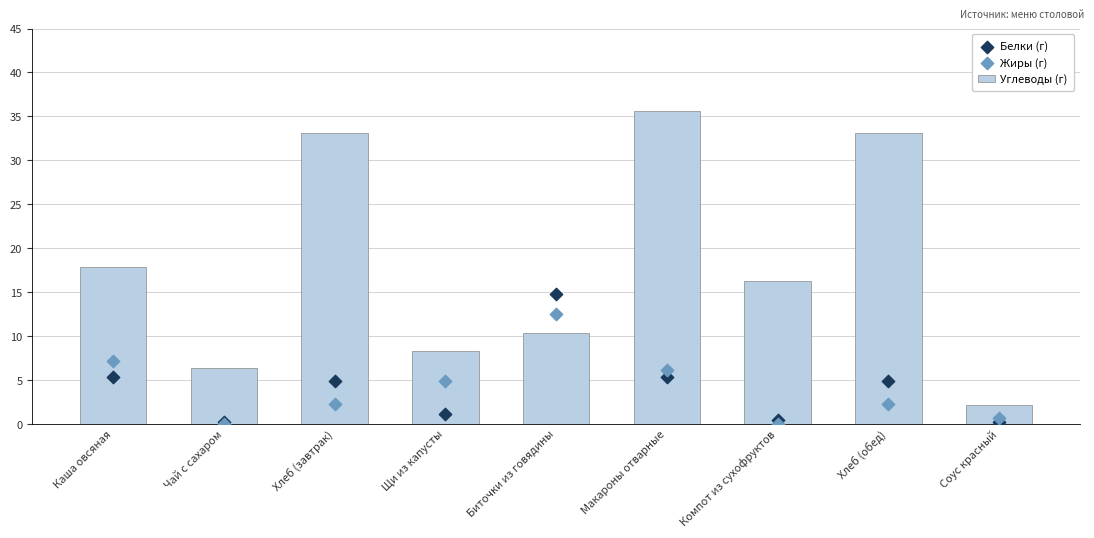

What are all the series names shown in the legend?

Углеводы (г), Белки (г), Жиры (г)